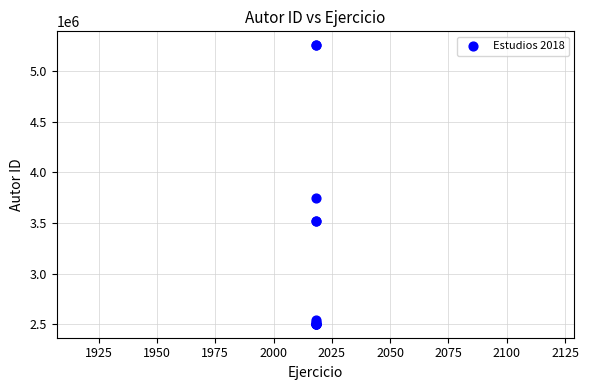

What Y value in the scatter plot is closest to 3879132?

3748699